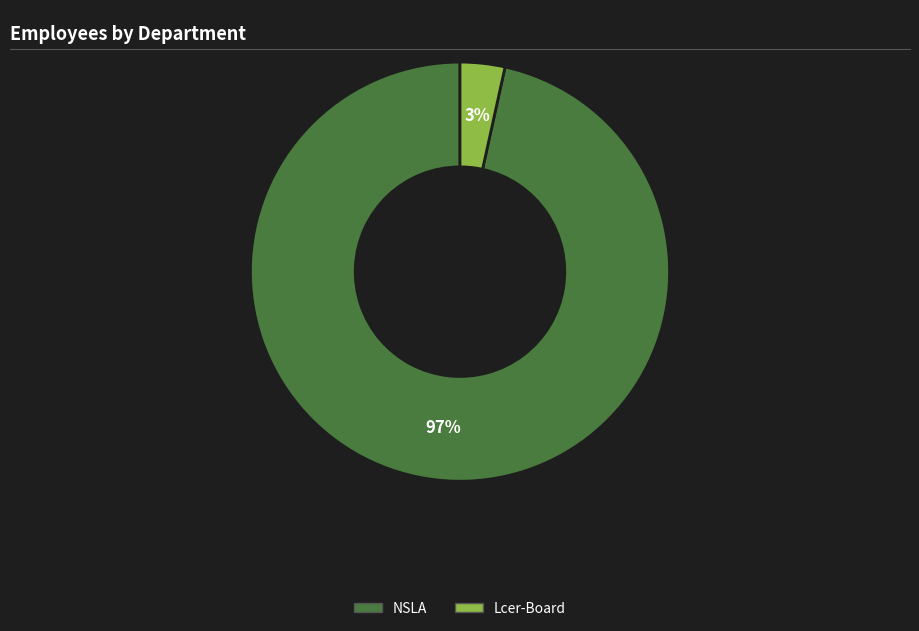

Between Lcer-Board and NSLA, which is larger?

NSLA